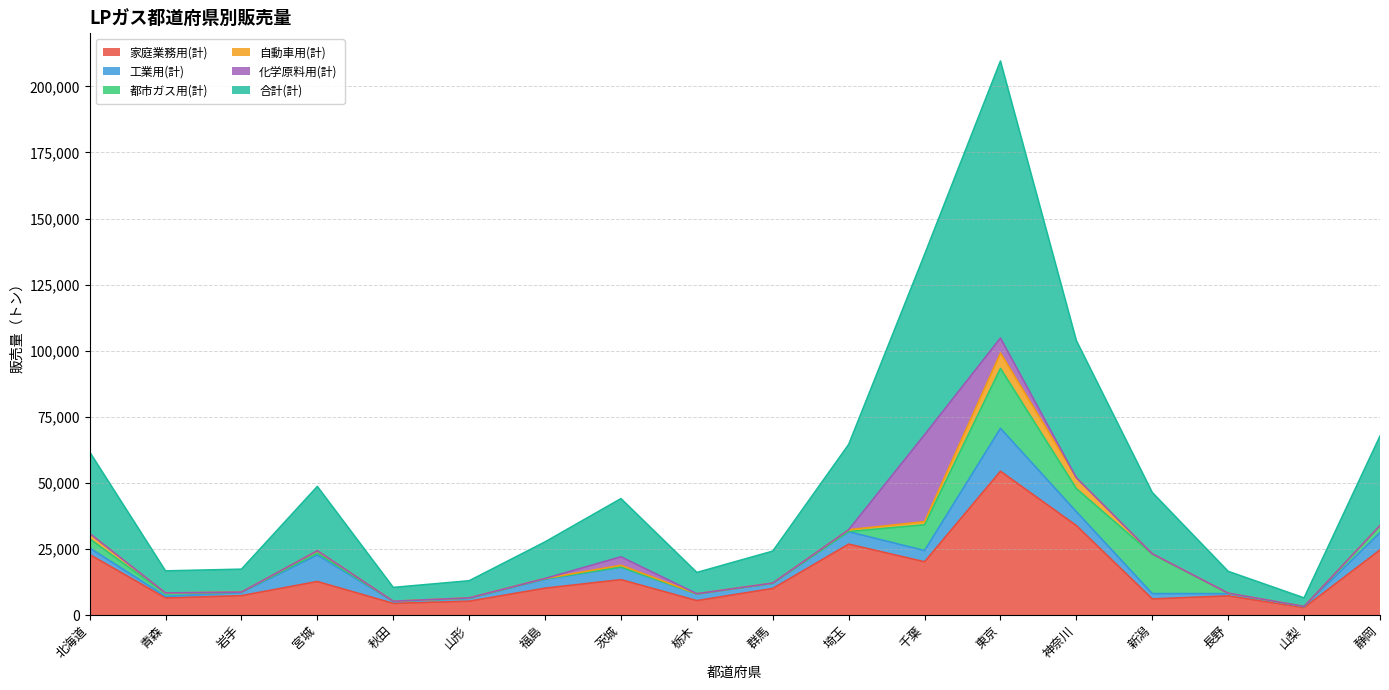

Is it true that 自動車用(計) equals 890 at 宮城?

True